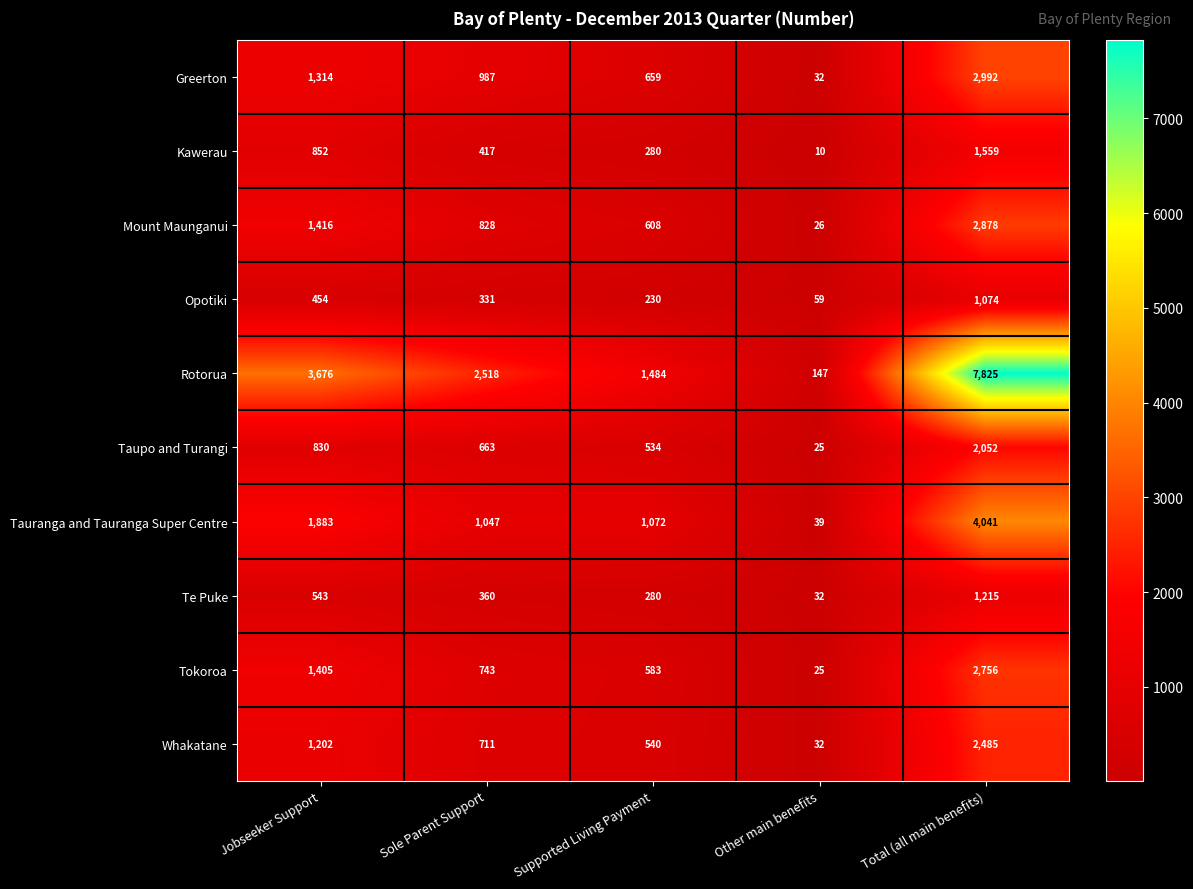

Is it true that Whakatane equals 540 at Supported Living Payment?

True